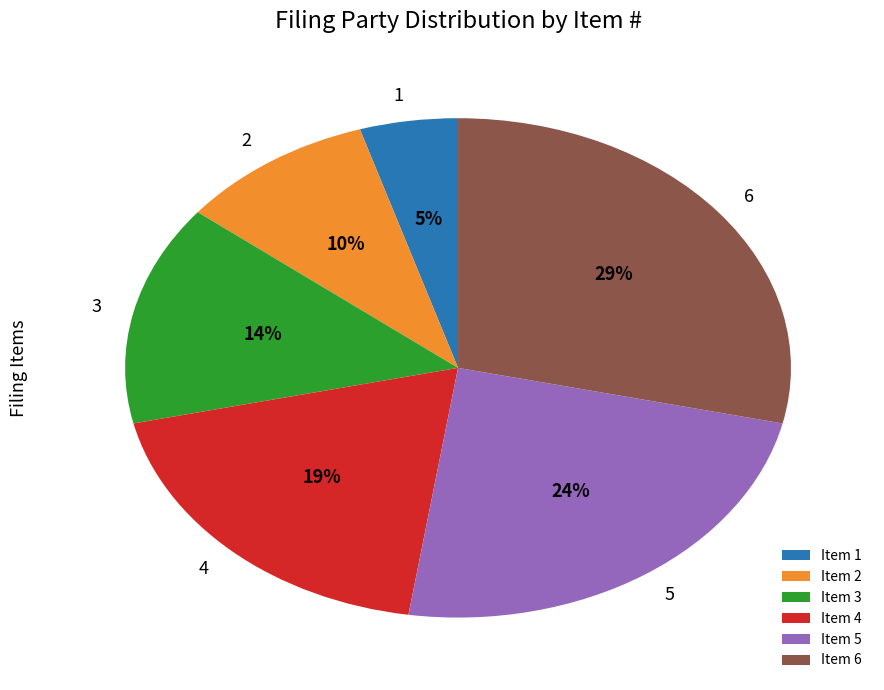

Is there a majority slice in this chart?

No